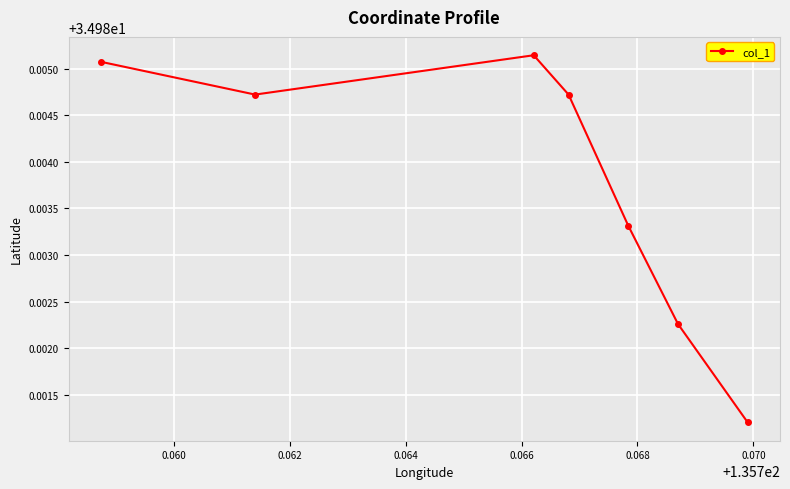

What is the sum of all values?

244.9